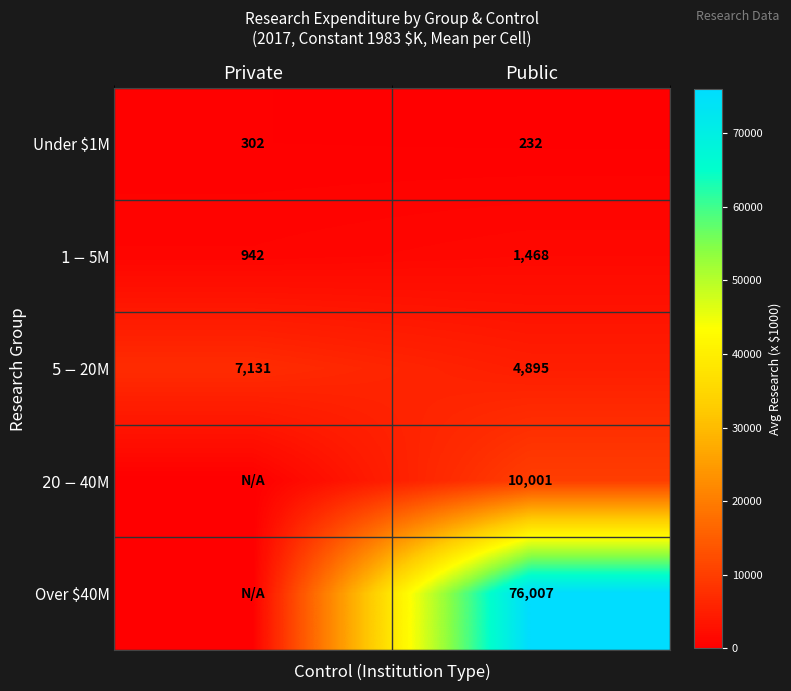

Which has a higher value, Private or Public?

Private